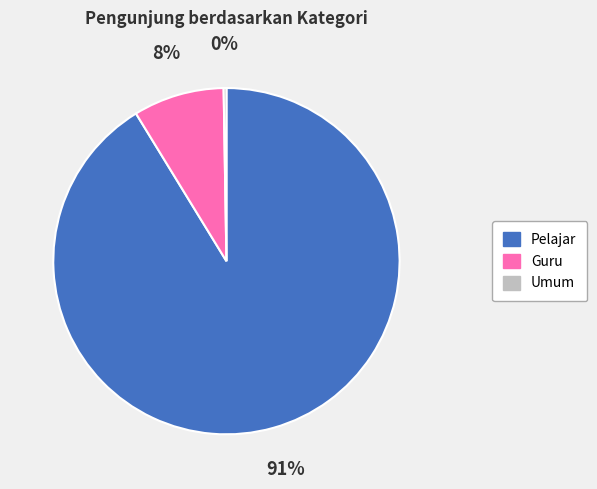

To the nearest percent, what is the average slice percentage?

33%